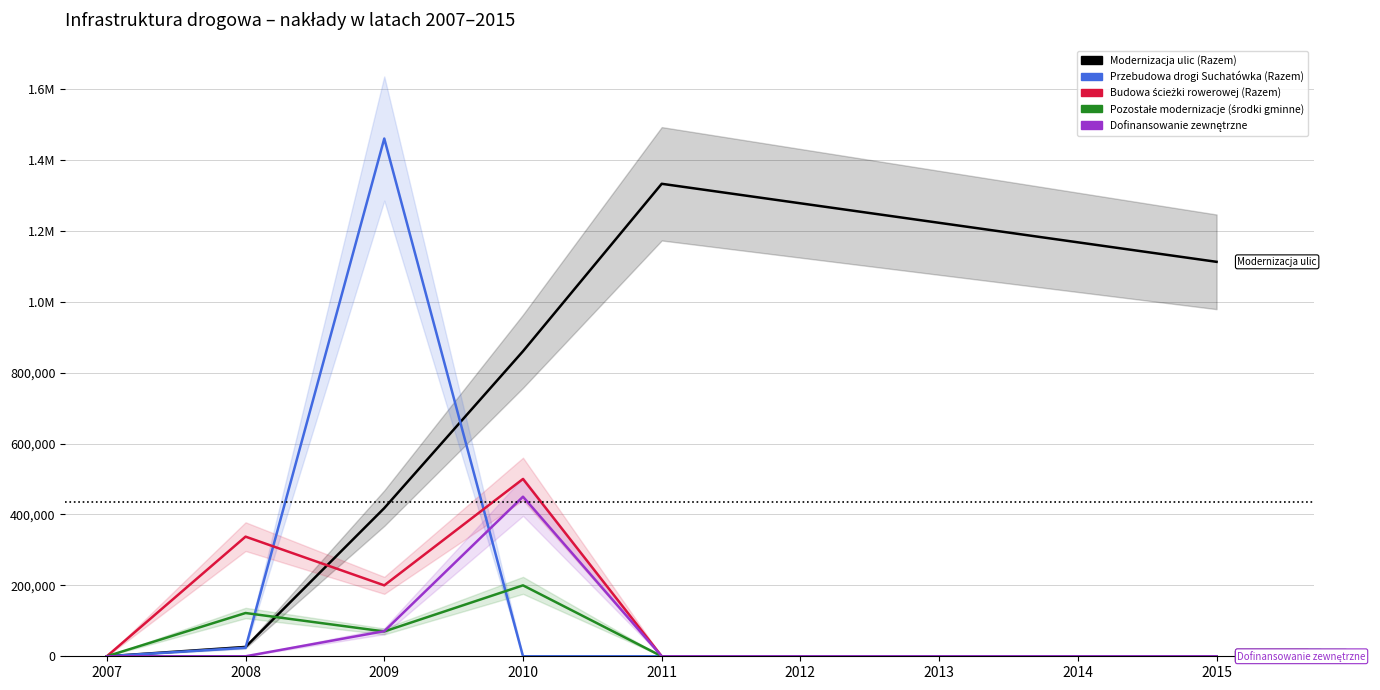

Where is the first local maximum for Przebudowa drogi Suchatówka (Razem)?

2009